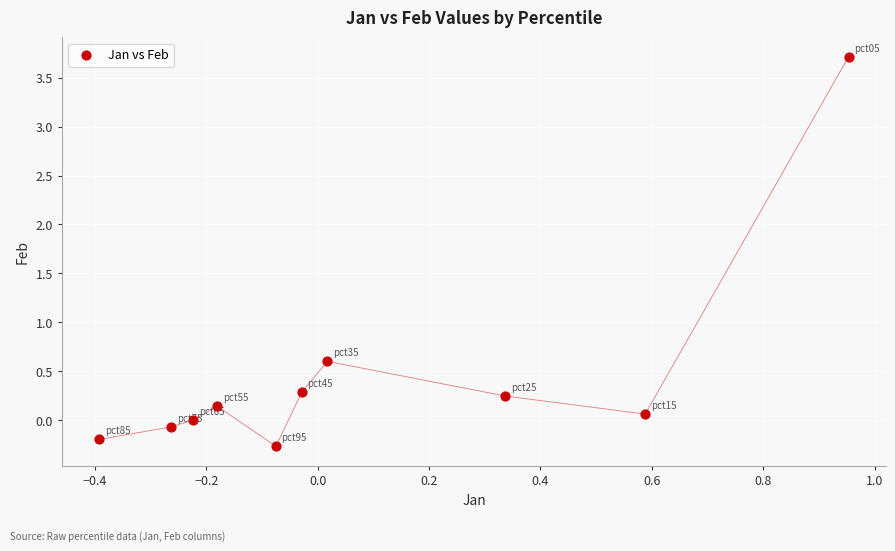

What Y value in the scatter plot is closest to 1?

0.6